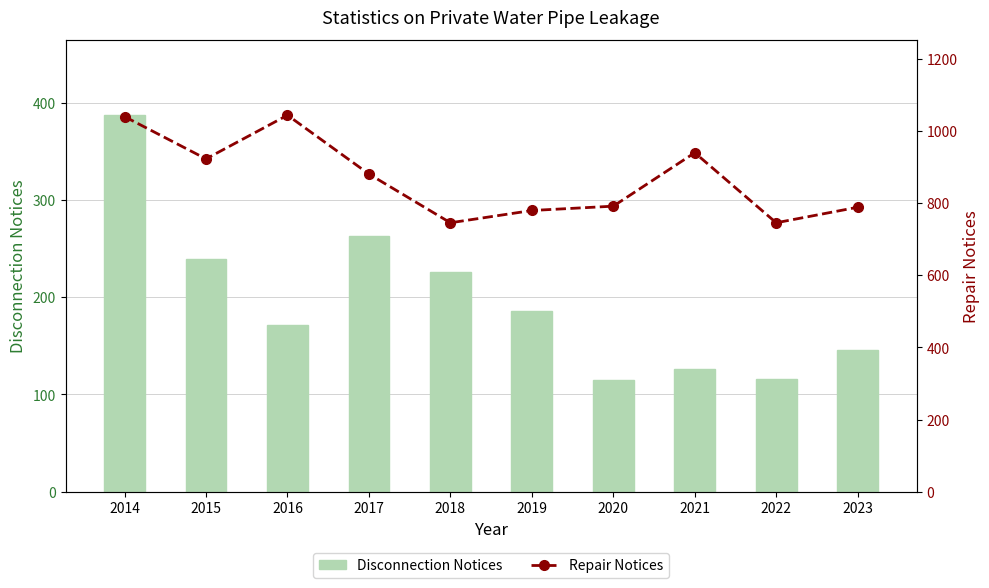

Does the chart contain any negative values?

No